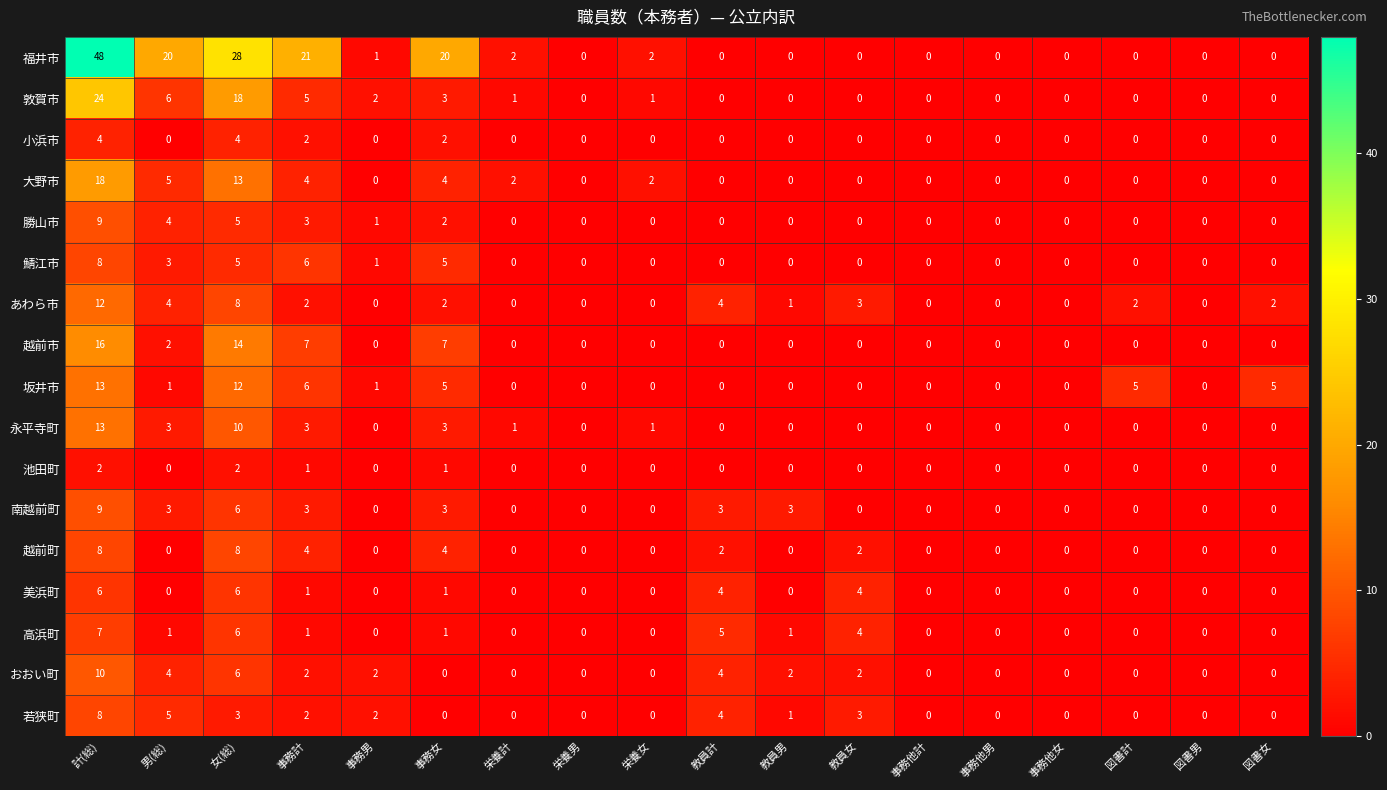

Which label corresponds to the largest value in the chart?

計(総)